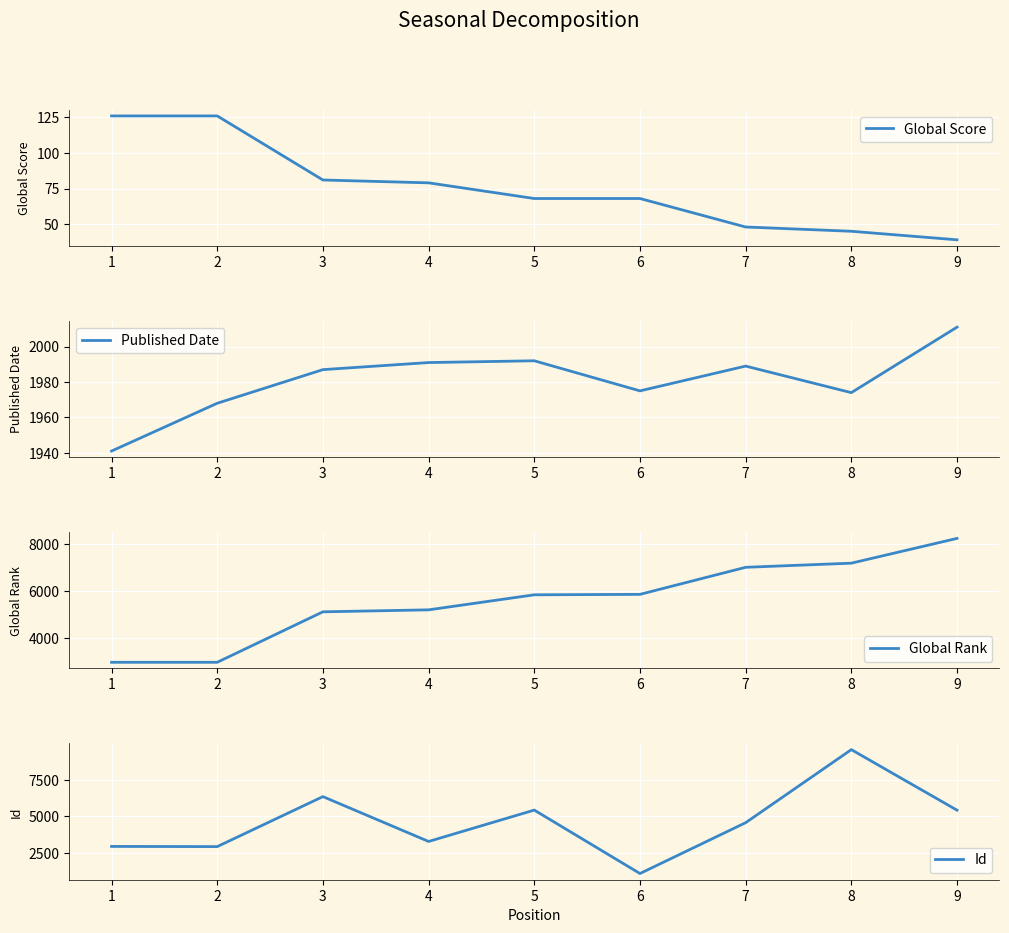

How many data points does each series have?

9